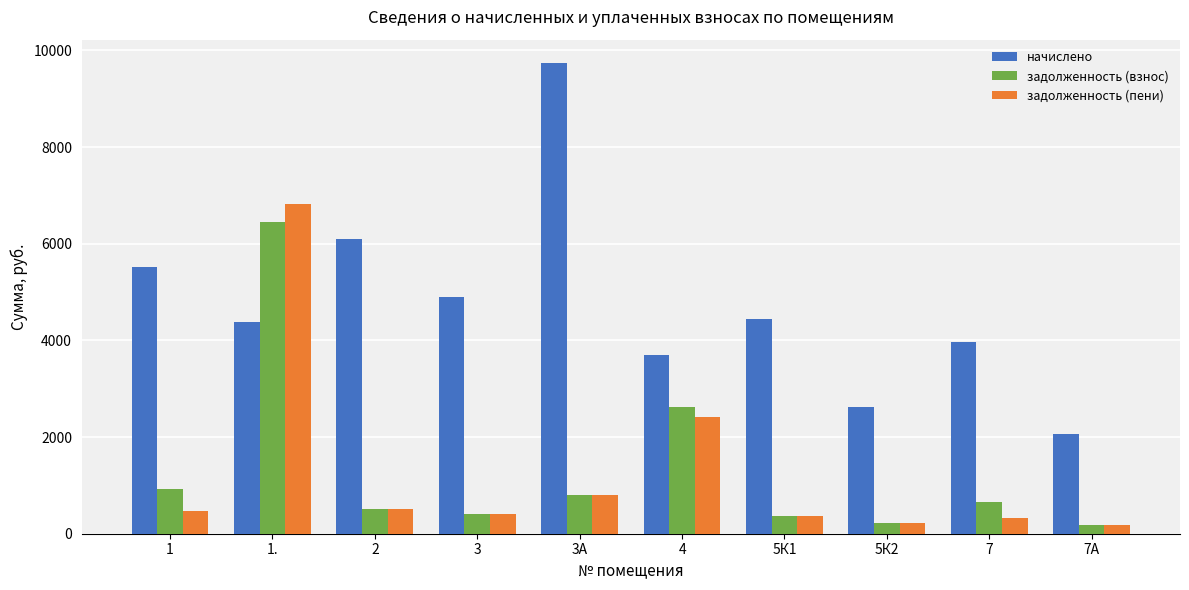

What is the difference between the maximum and second lowest values in the начислено series?

7113.0